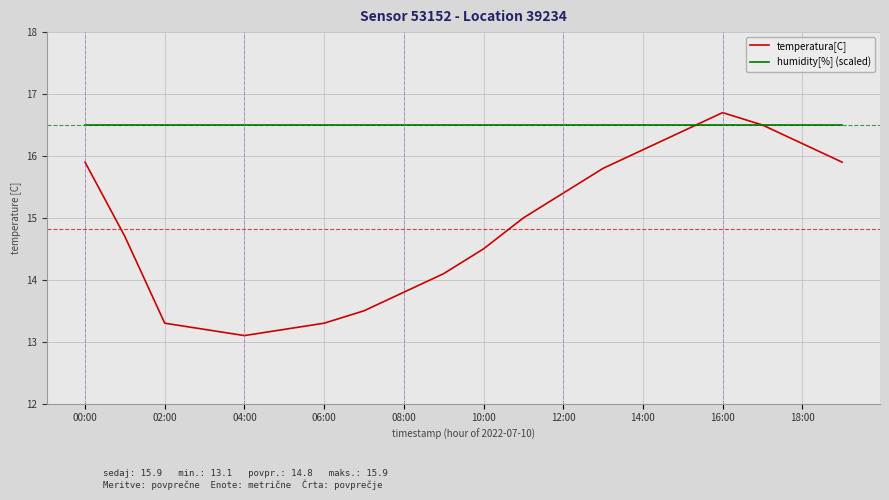

Reading left to right, extract all data points from this chart.

temperatura[C]: 15.9	14.7	13.3	13.2	13.1	13.2	13.3	13.5	13.8	14.1	14.5	15.0	15.4	15.8	16.1	16.4	16.7	16.5	16.2	15.9
humidity[%] (scaled): 16.5	16.5	16.5	16.5	16.5	16.5	16.5	16.5	16.5	16.5	16.5	16.5	16.5	16.5	16.5	16.5	16.5	16.5	16.5	16.5